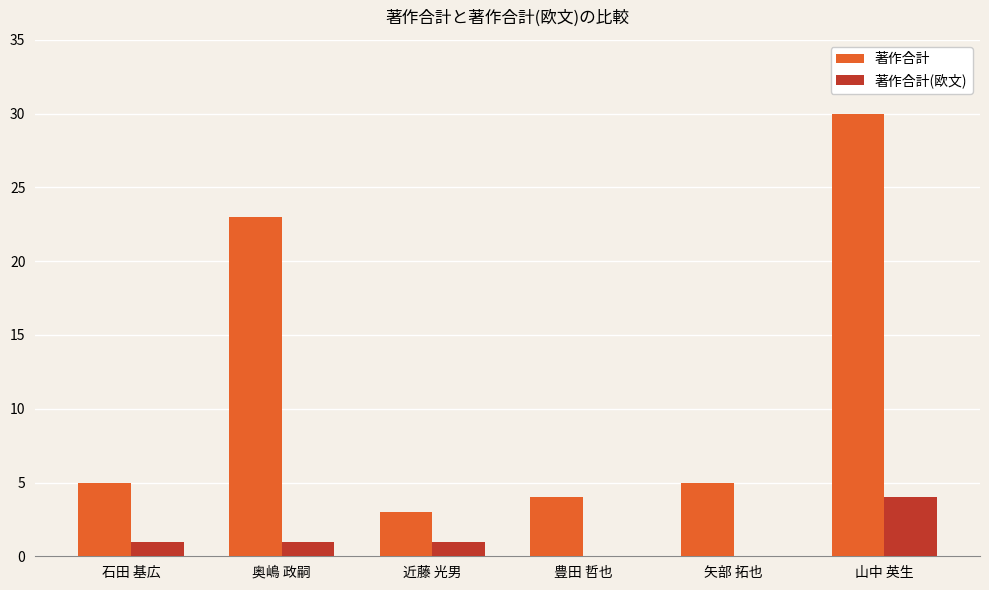

At which label is 著作合計 closest to 16?

奥嶋 政嗣